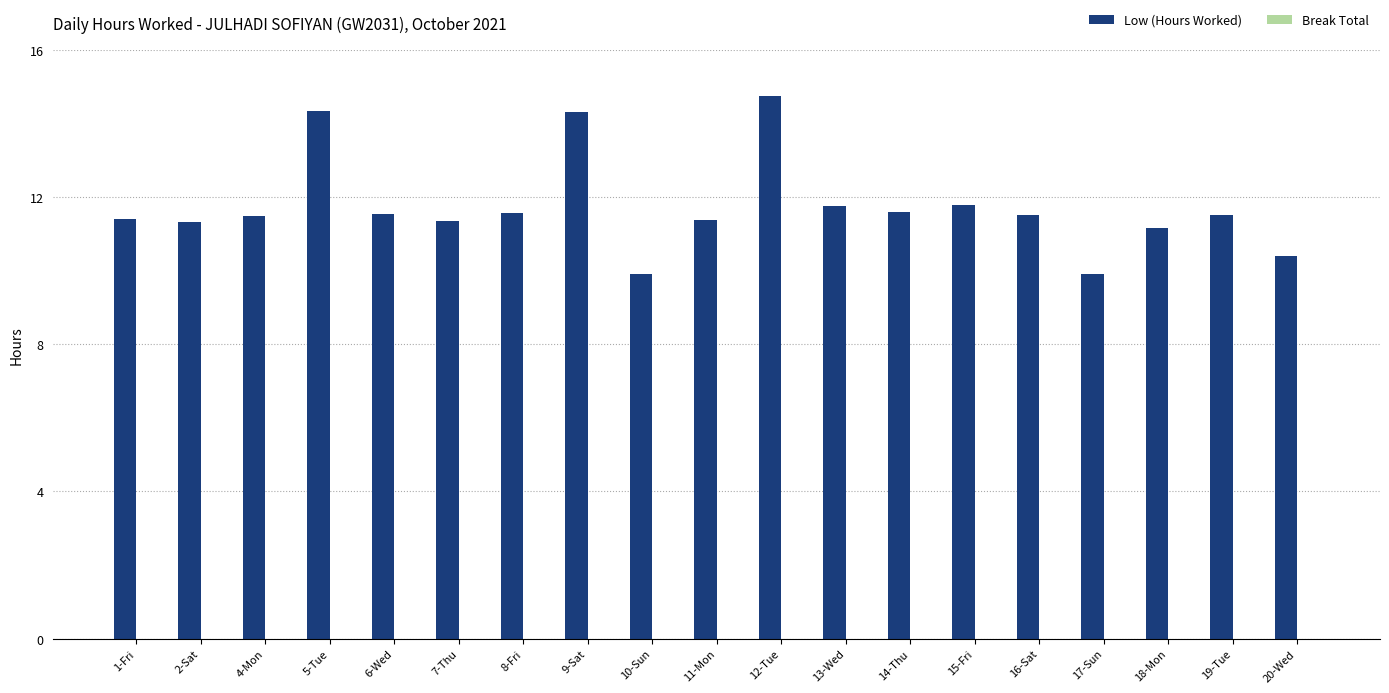

What is the sum of all values?

222.9